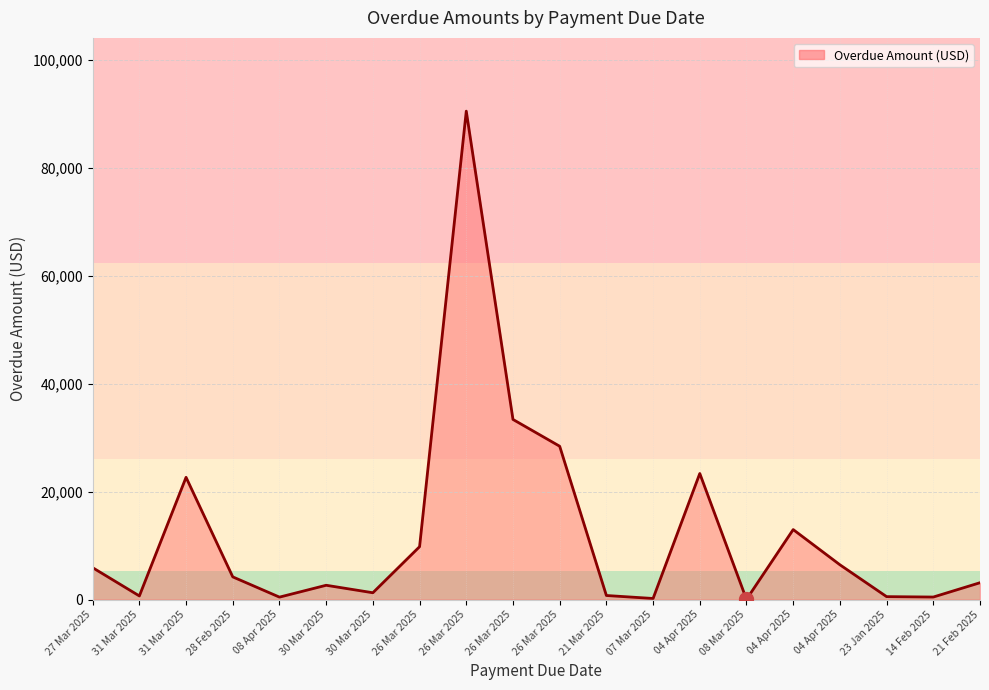

Is this an area chart (filled region under the line)?

Yes